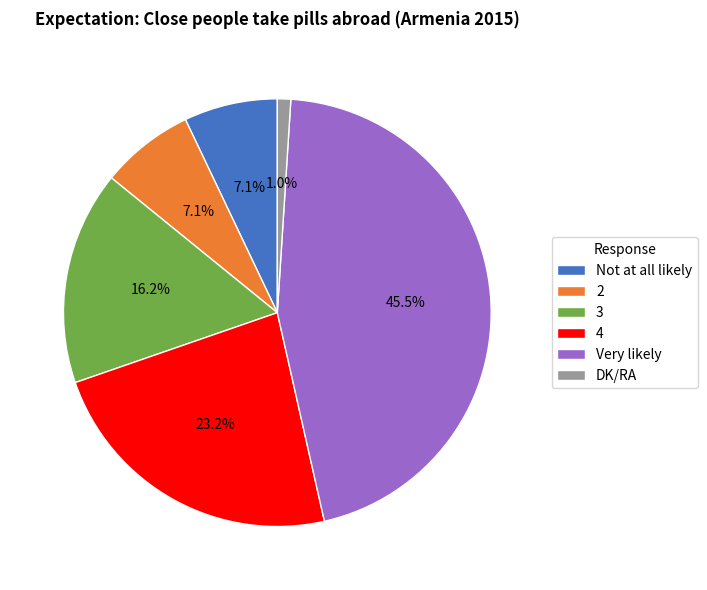

Which slice is the smallest?

DK/RA